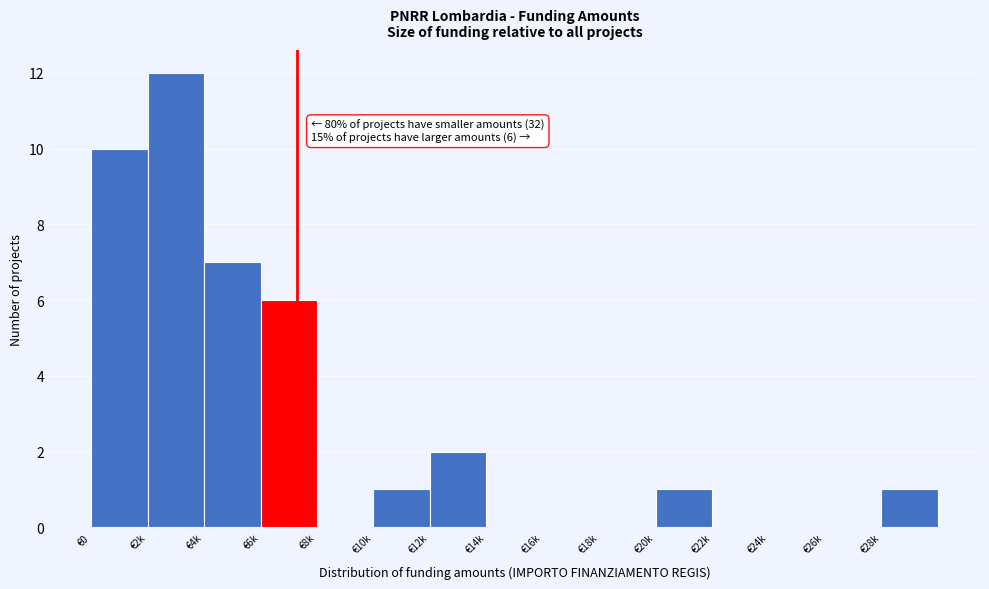

Reading left to right, list all the values displayed in this chart.

€0=10	€2k=12	€4k=7	€6k=6	€8k=0	€10k=1	€12k=2	€14k=0	€16k=0	€18k=0	€20k=1	€22k=0	€24k=0	€26k=0	€28k=1